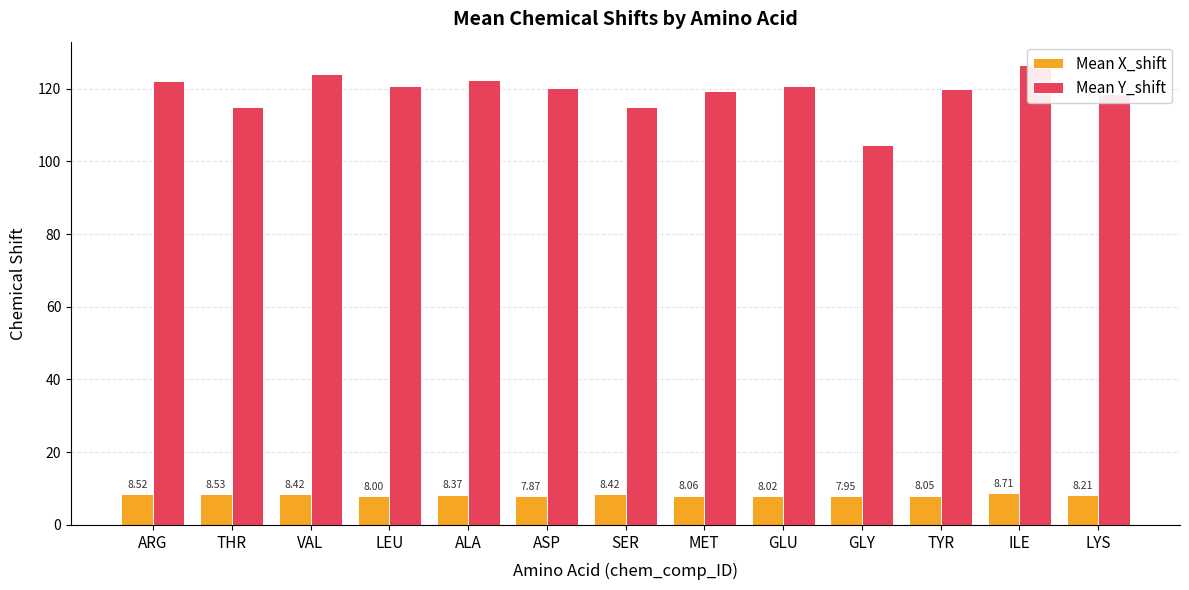

What is the difference between the highest and lowest values at GLY?

96.6